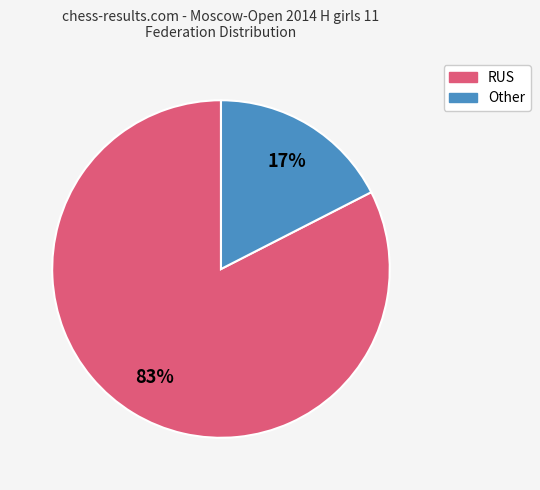

What is the smallest slice in the pie chart?

Other